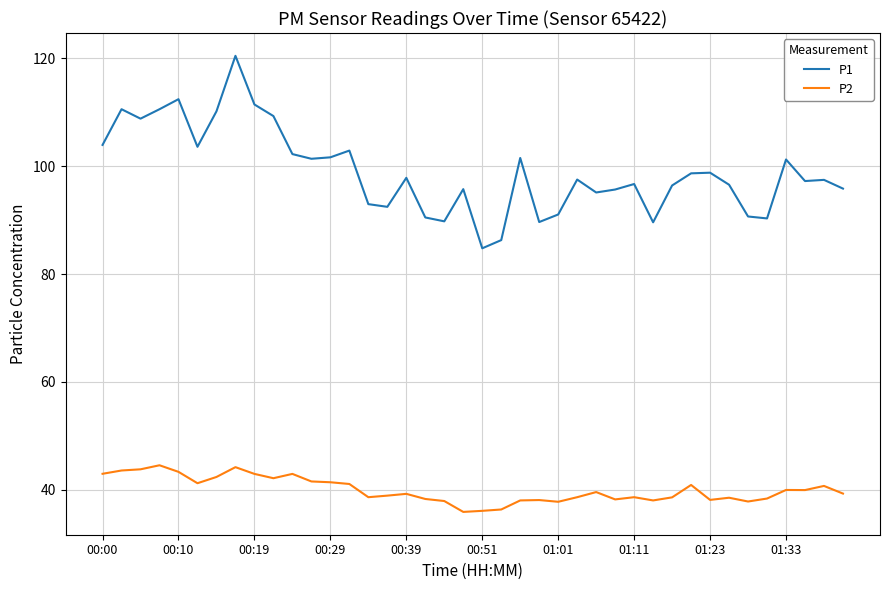

Which series has the widest spread of values?

P1